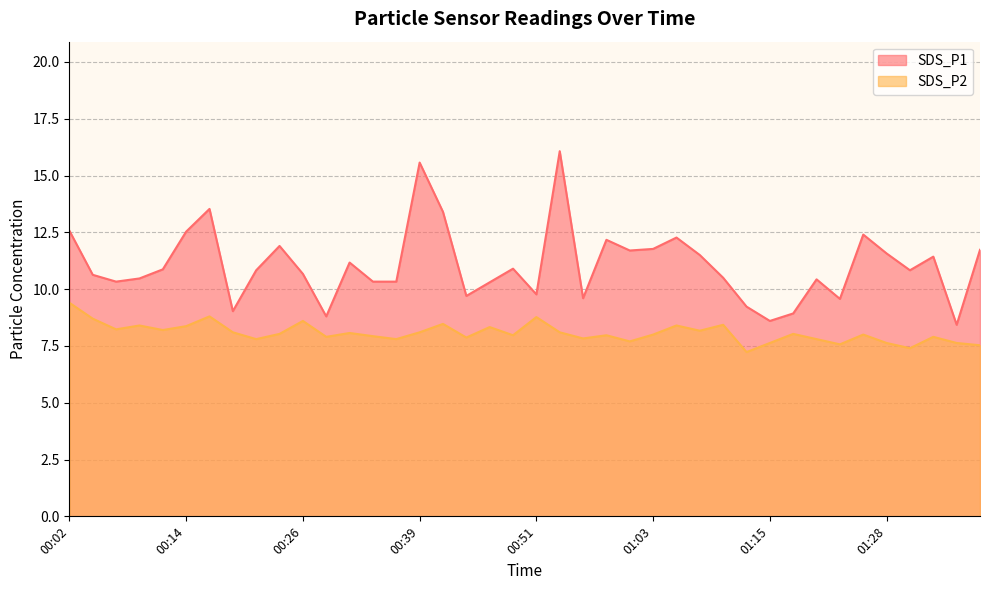

The value of SDS_P2 at 01:23 is 7.6. True or false?

True